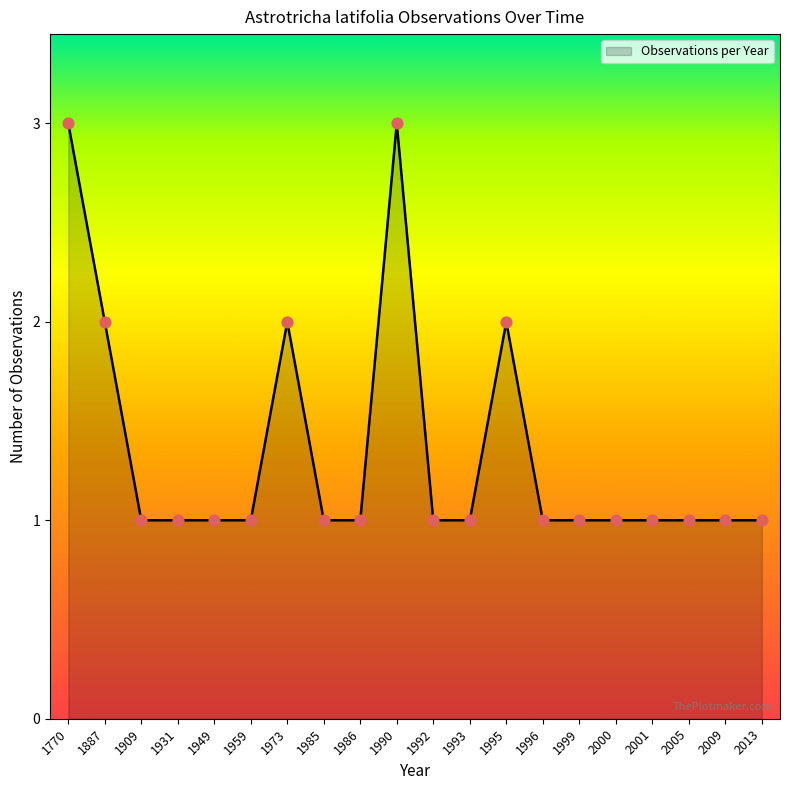

What is the ratio of the value at 1990 to the value at 1959?

3.0